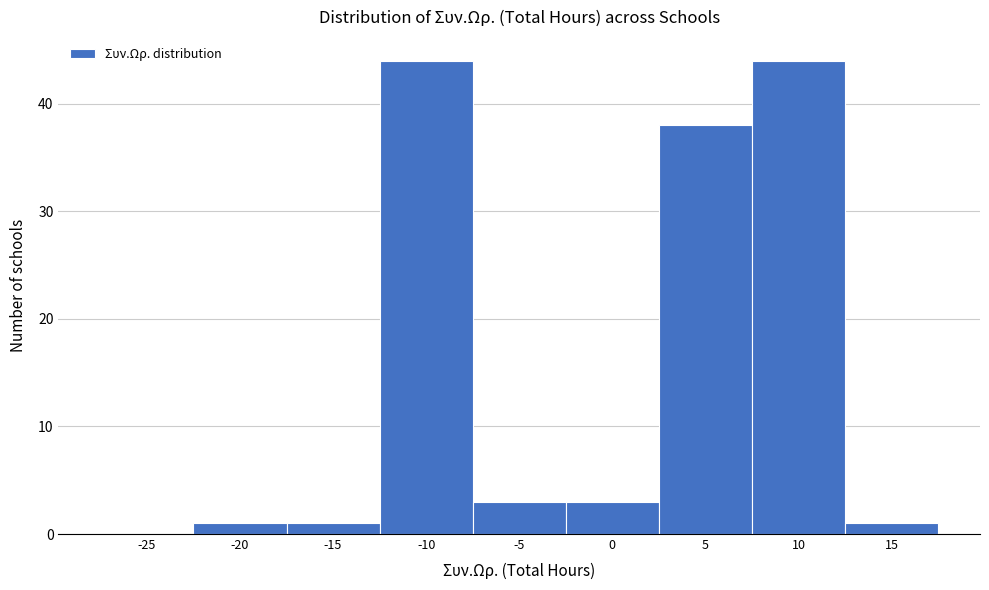

Reading right to left, list all the values displayed in this chart.

15=1	10=44	5=38	0=3	-5=3	-10=44	-15=1	-20=1	-25=0